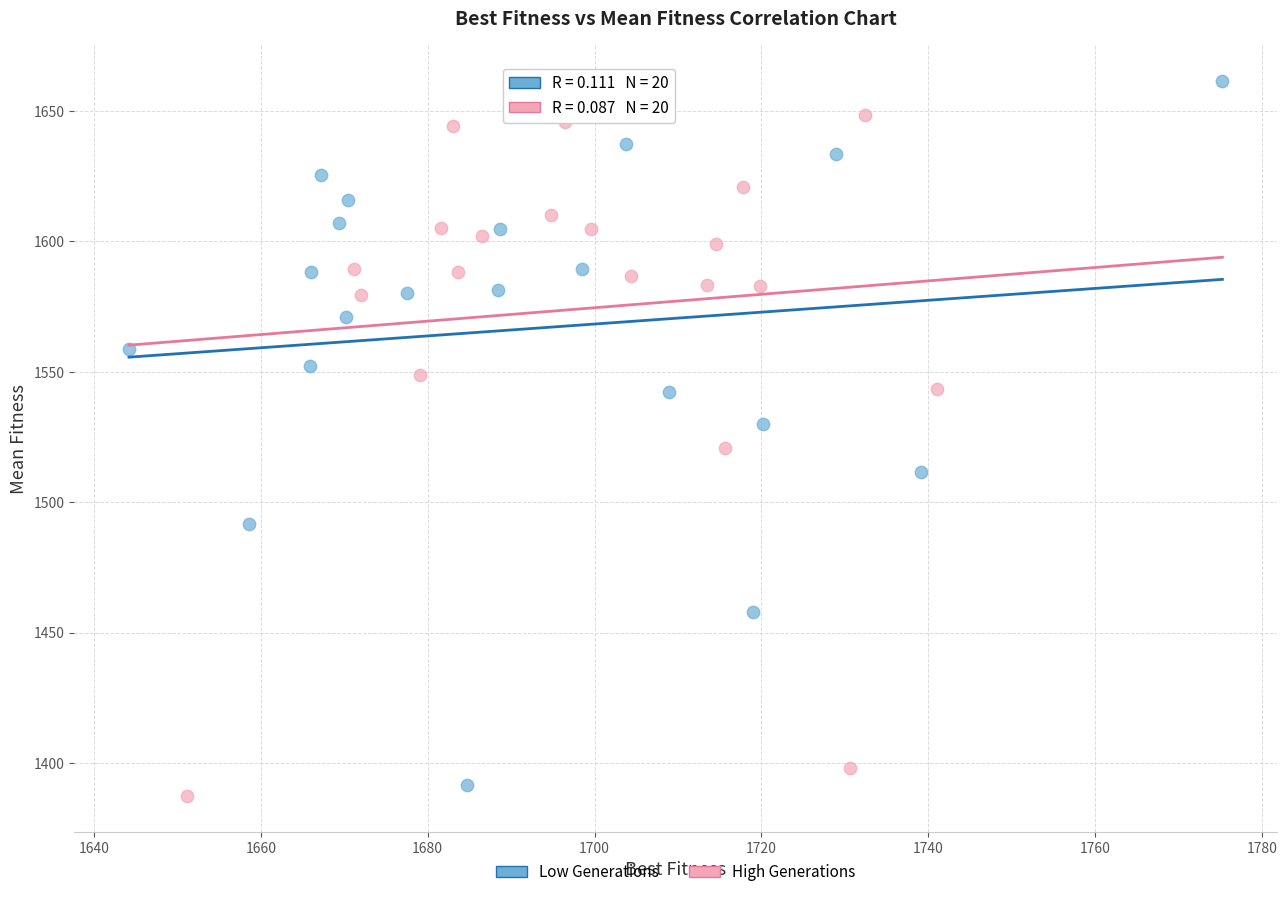

Which series contains the highest Y value?

Low Generations